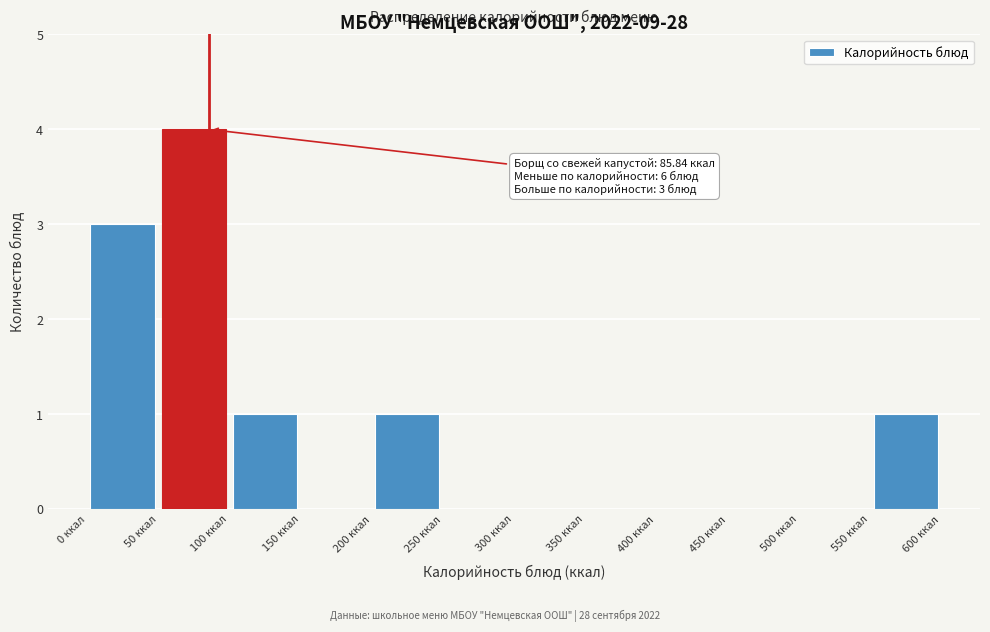

Over which range of the x-axis is the bar tallest?

50 to 100